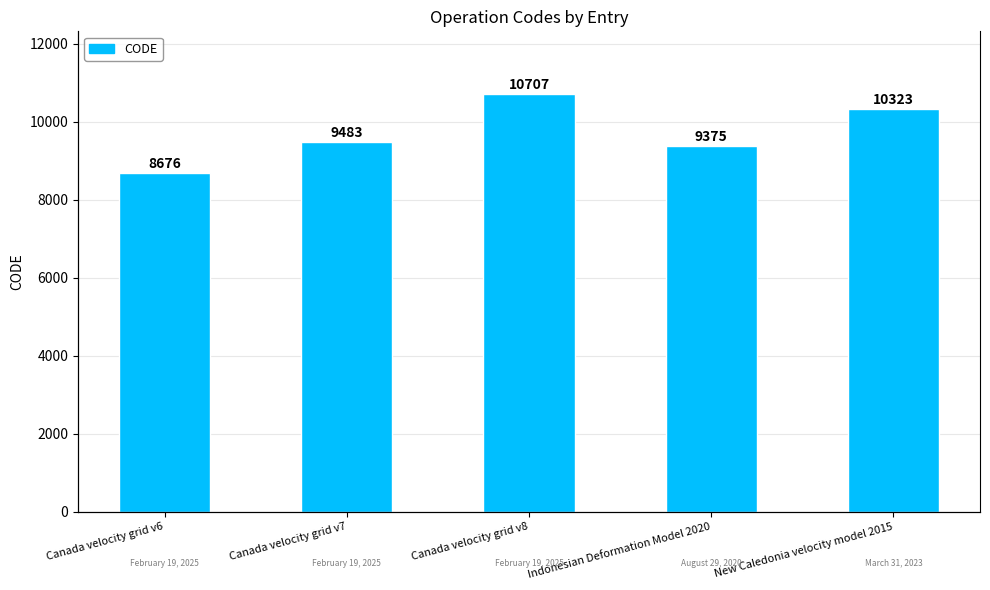

What is the smallest value displayed?

8676